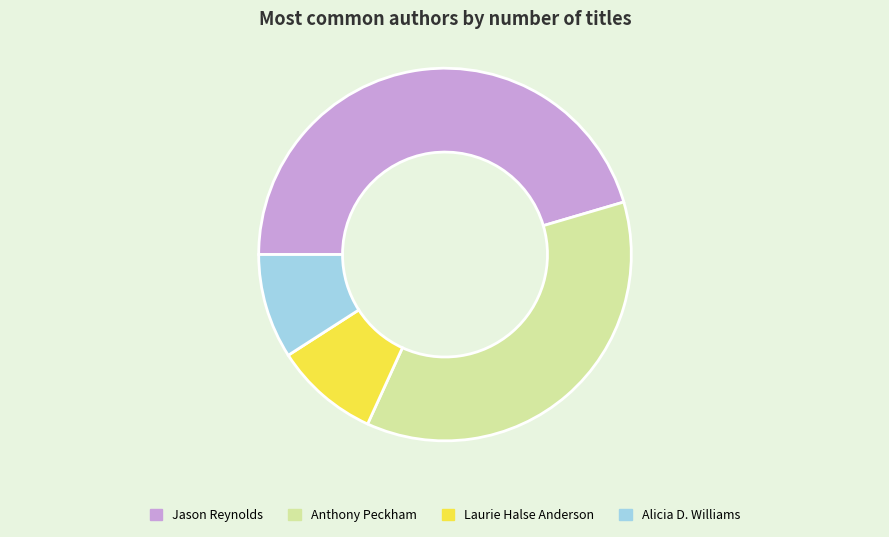

Count the number of slices in the pie.

4